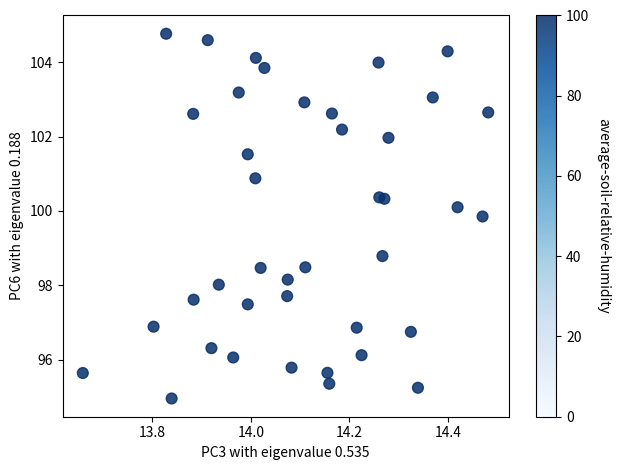

What Y value in the scatter plot is closest to 99?

98.8